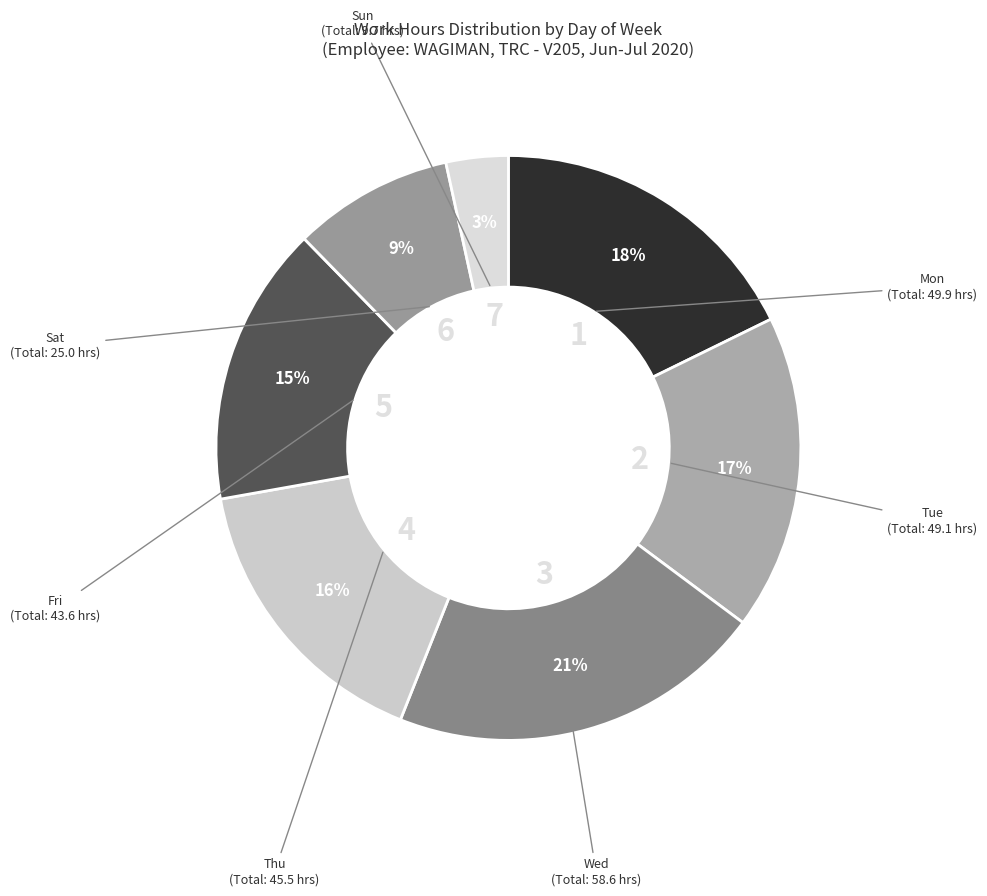

Is there a majority slice in this chart?

No